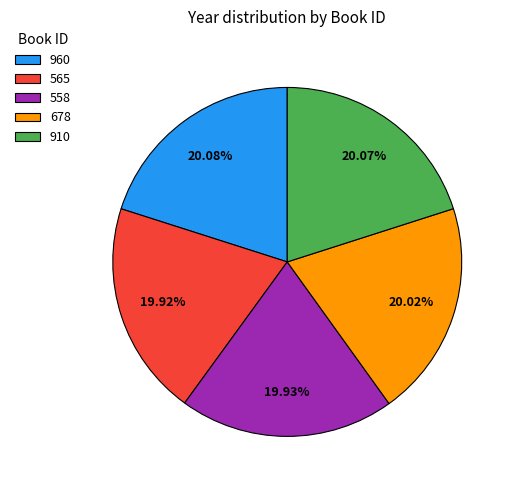

What percentage is the 678 slice, to the nearest percent?

20%